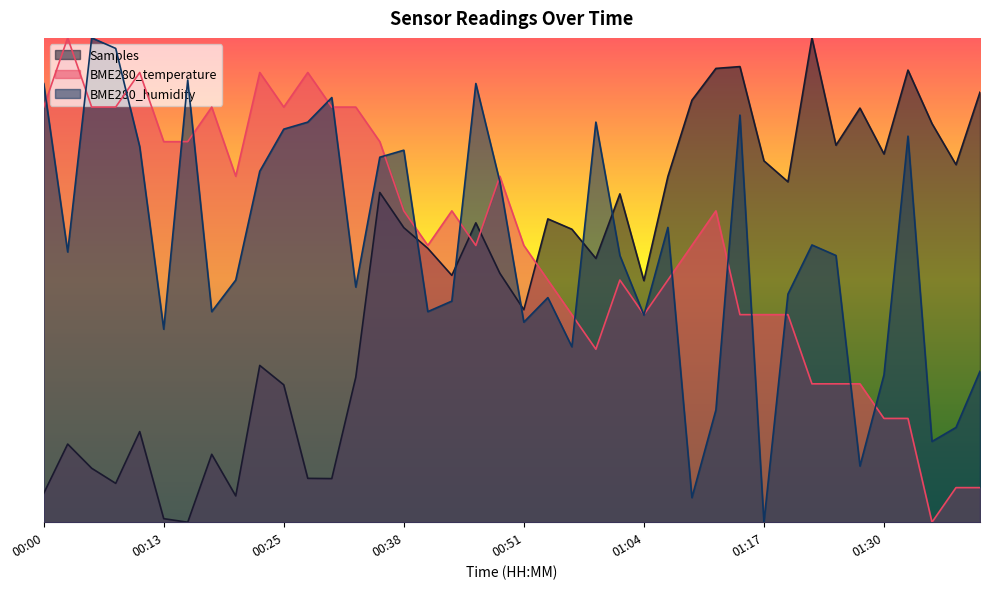

What is the difference between the maximum and second lowest values in the Samples series?

1.0